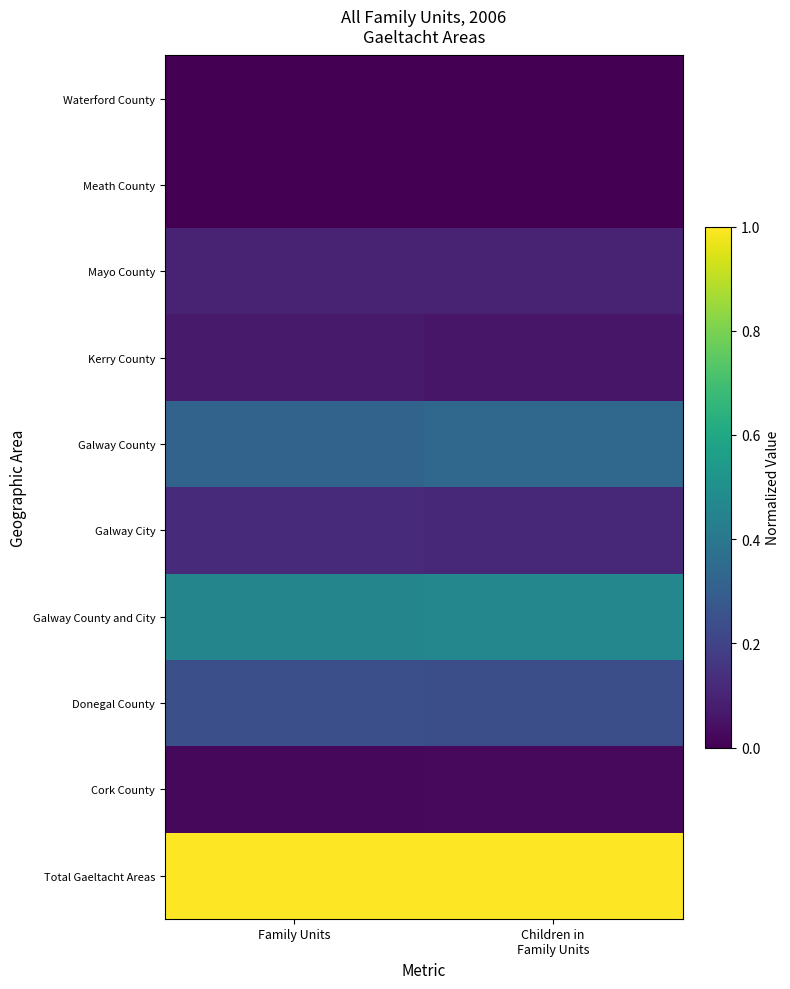

Reading left to right, list all the values displayed in this chart.

Total Gaeltacht Areas: Family Units=1.0	Children in
Family Units=1.0
Cork County: Family Units=0.0	Children in
Family Units=0.0
Donegal County: Family Units=0.2	Children in
Family Units=0.2
Galway County and City: Family Units=0.5	Children in
Family Units=0.5
Galway City: Family Units=0.1	Children in
Family Units=0.1
Galway County: Family Units=0.3	Children in
Family Units=0.3
Kerry County: Family Units=0.1	Children in
Family Units=0.1
Mayo County: Family Units=0.1	Children in
Family Units=0.1
Meath County: Family Units=0.0	Children in
Family Units=0.0
Waterford County: Family Units=0.0	Children in
Family Units=0.0